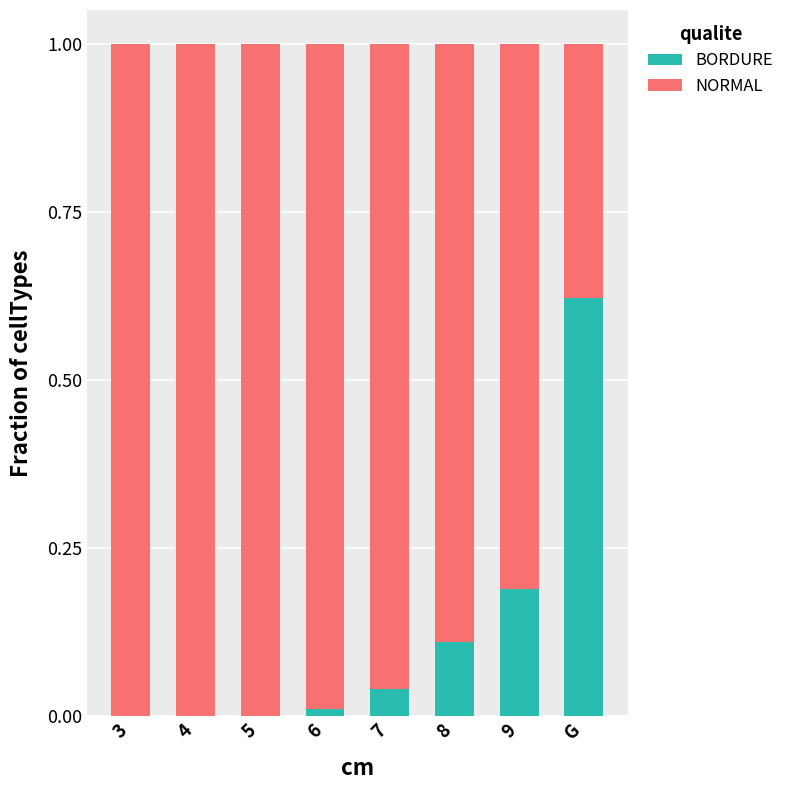

Which category has the highest value in the BORDURE series?

G